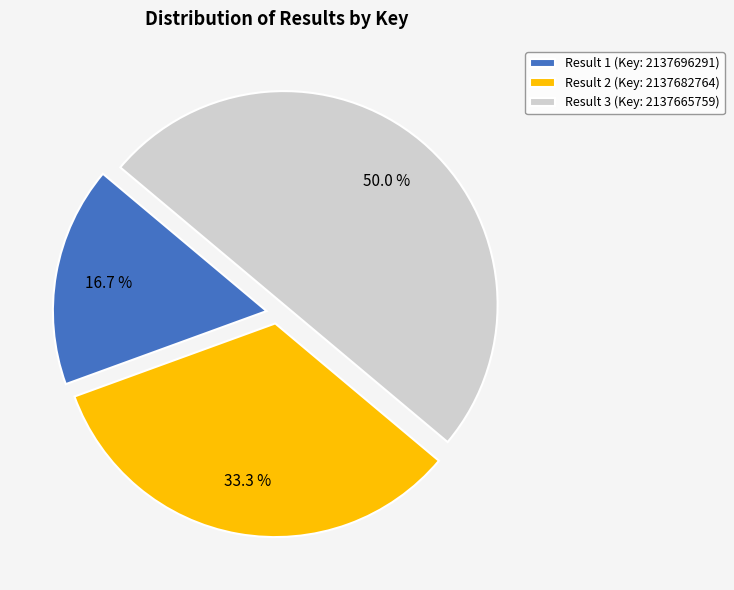

Is Result 1 (Key: 2137696291) the majority of the pie?

No